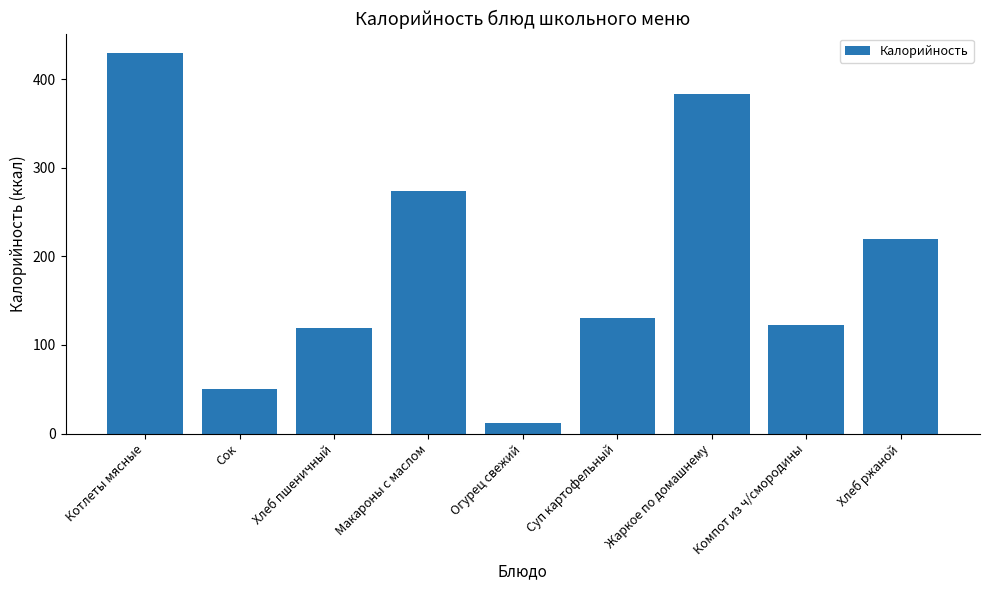

True or false: the data shows 12.0 at Огурец свежий.

True